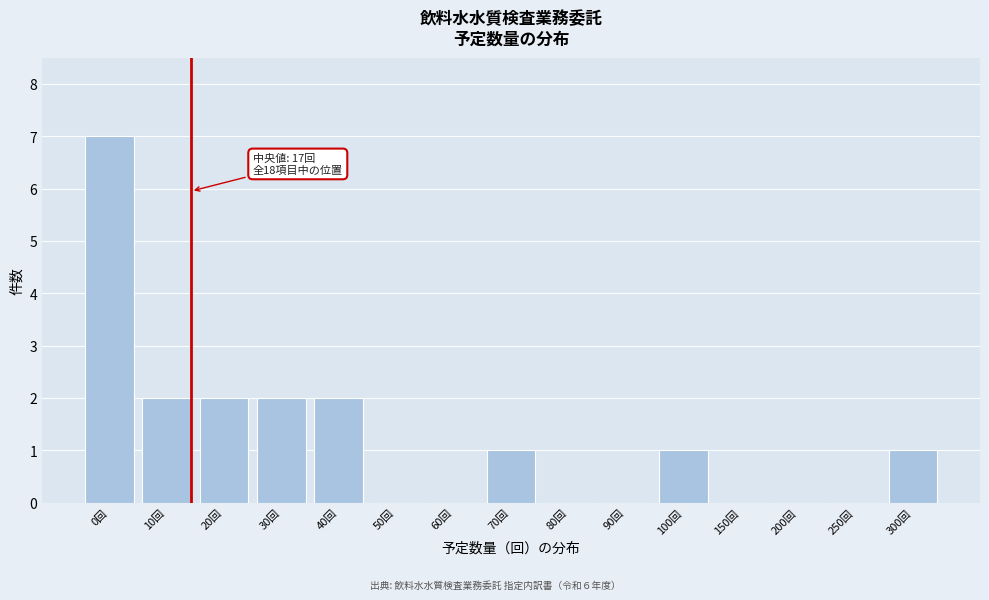

Reading left to right, list all the values displayed in this chart.

0回=7	10回=2	20回=2	30回=2	40回=2	50回=0	60回=0	70回=1	80回=0	90回=0	100回=1	150回=0	200回=0	250回=0	300回=1